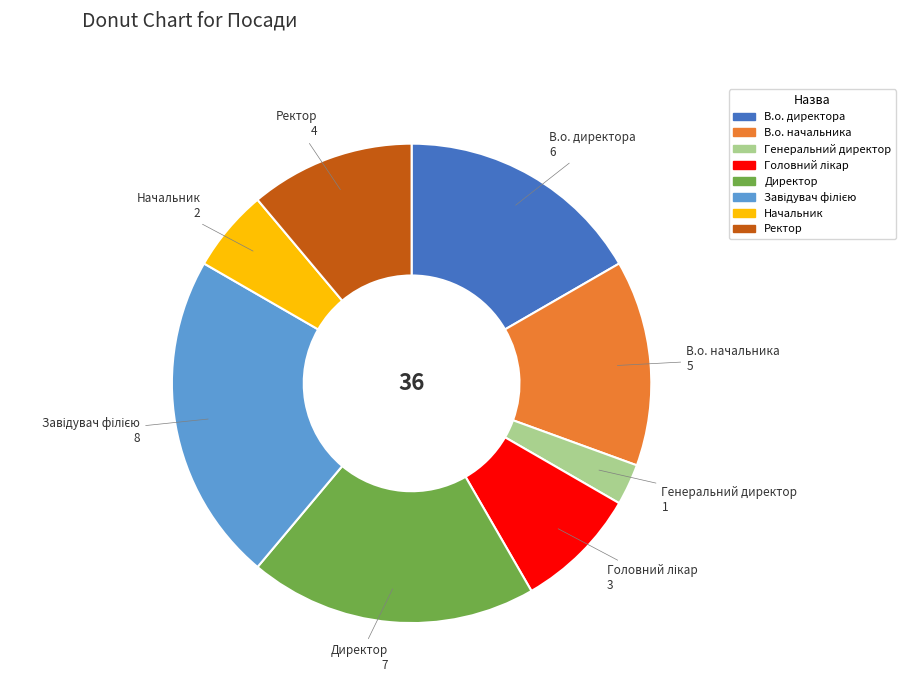

True or false: В.о. начальника accounts for 22% of the total.

False